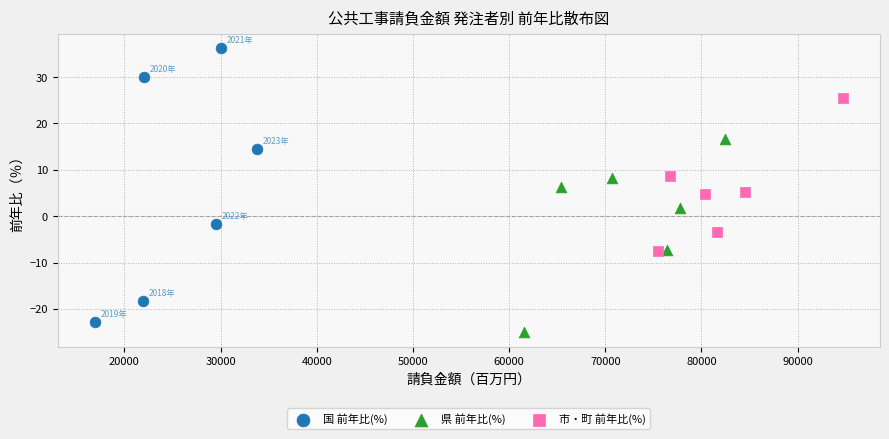

Which series has the widest spread of Y values?

国 前年比(%)